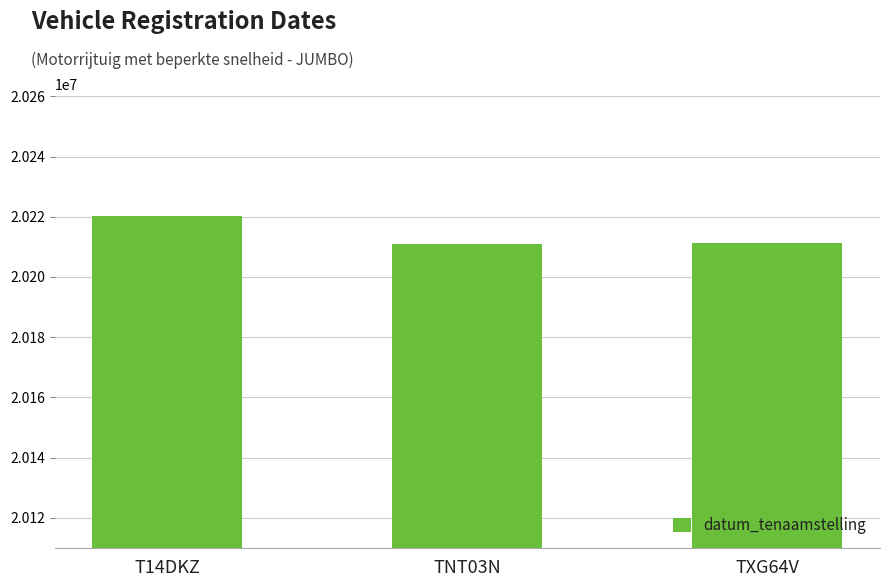

What is the value of the 2nd bar from the left?

20211021